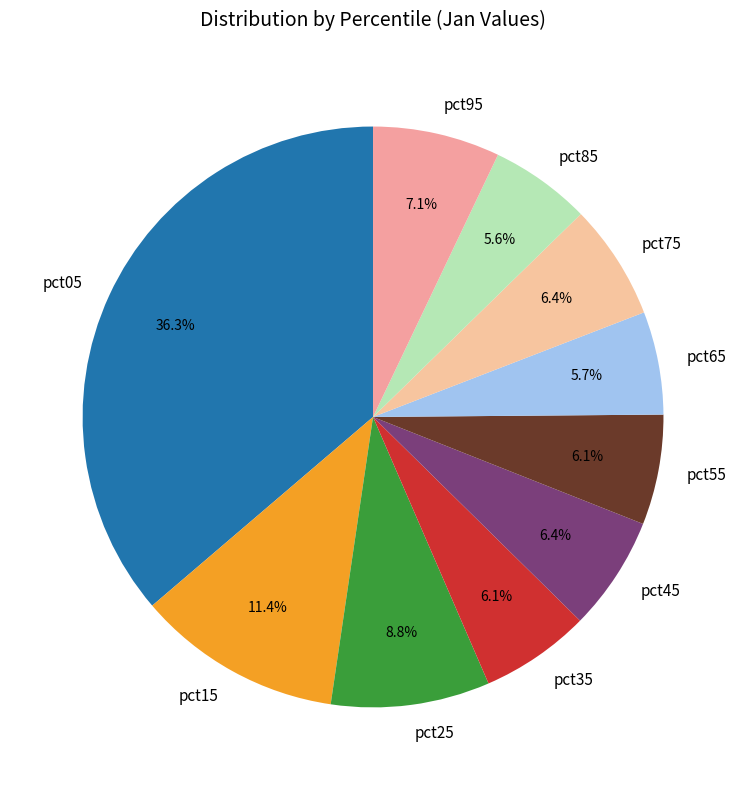

To the nearest percent, what is the difference between the pct45 and pct65 slice percentages?

1%